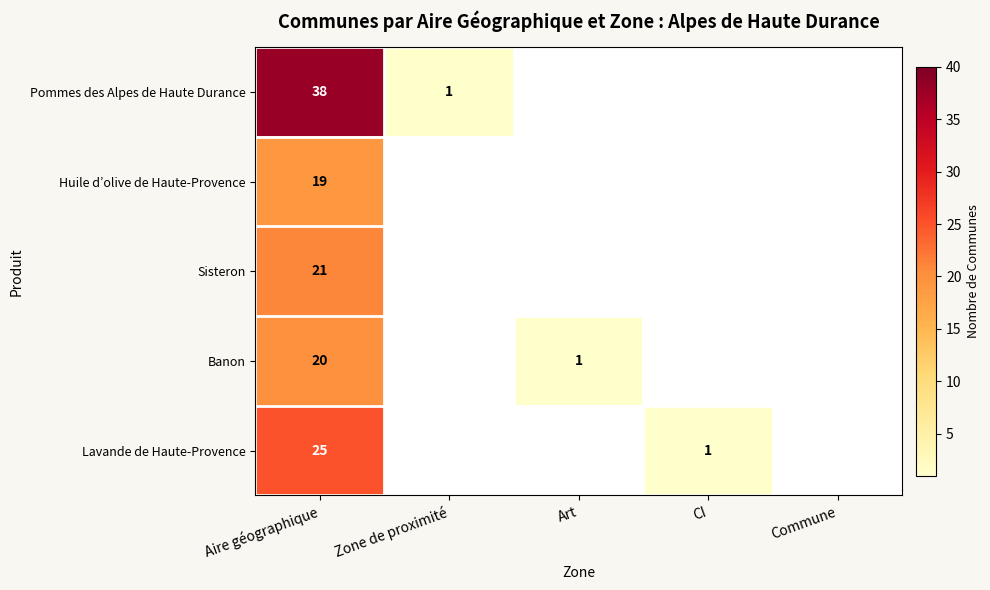

What is the sum of the Lavande de Haute-Provence values at Aire géographique and CI?

26